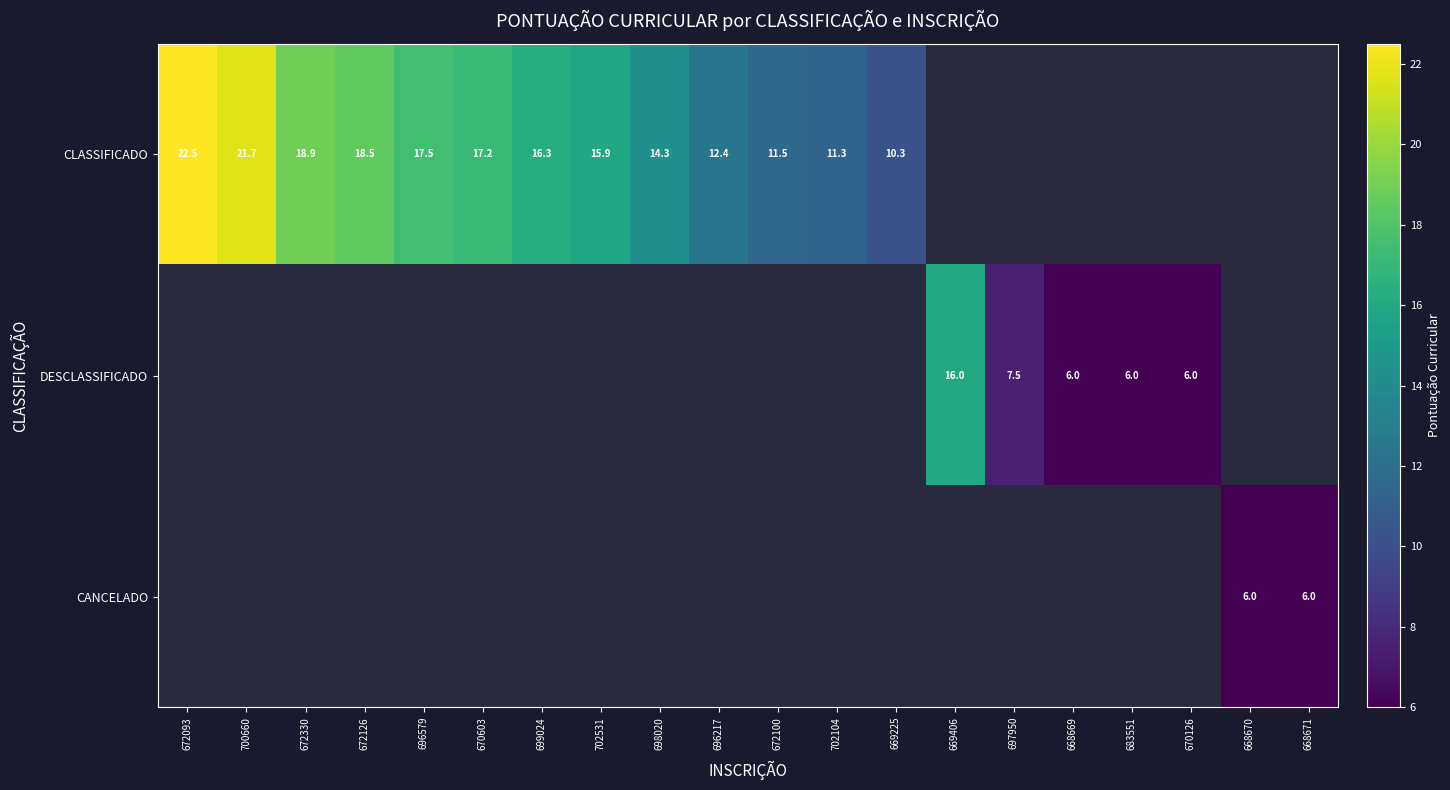

How many distinct data groups are displayed?

3